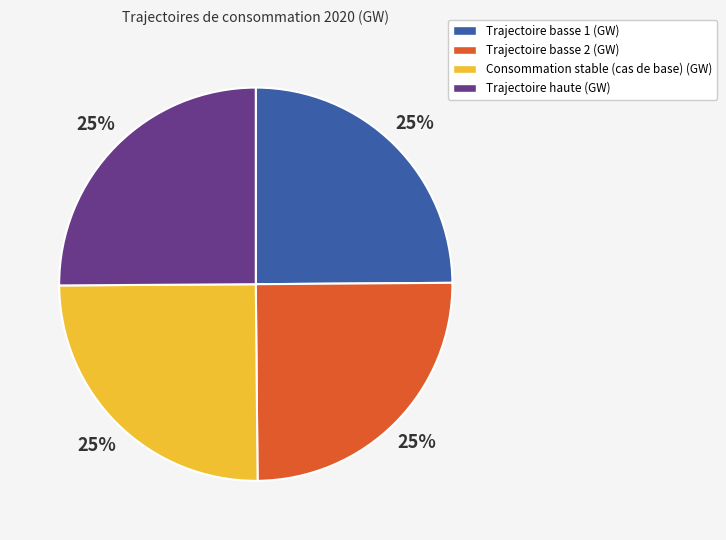

What is the ratio of the value at Trajectoire basse 2 (GW) to the value at Consommation stable (cas de base) (GW)?

1.0